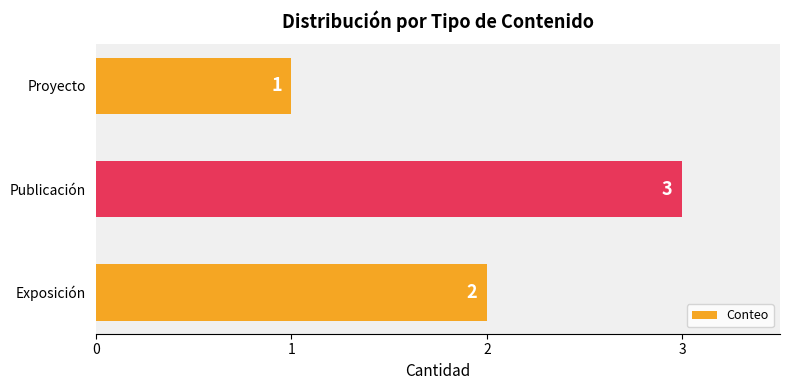

Between Proyecto and Exposición, which is larger?

Exposición